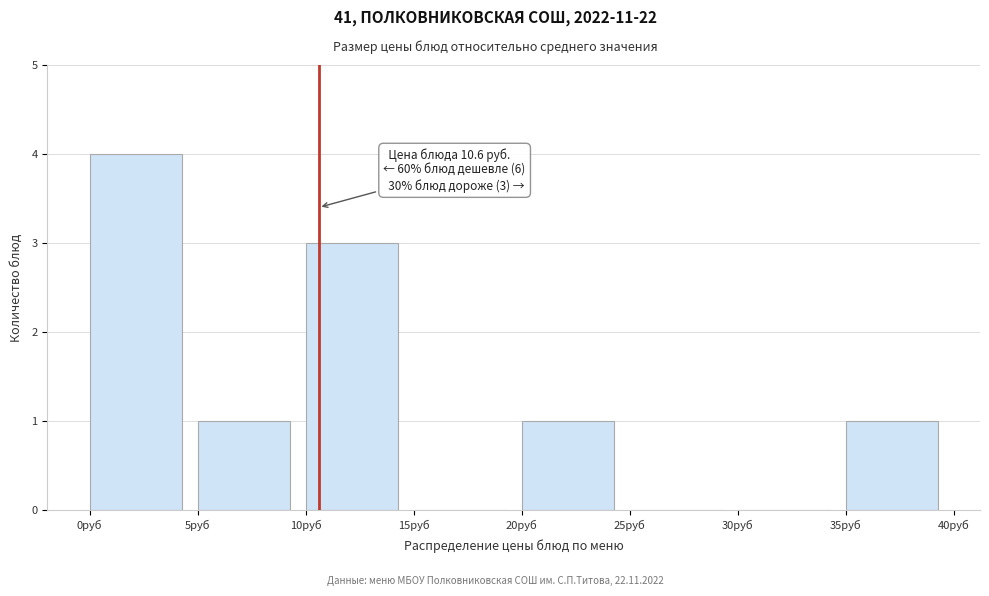

Over which range of the x-axis is the bar tallest?

0 to 5